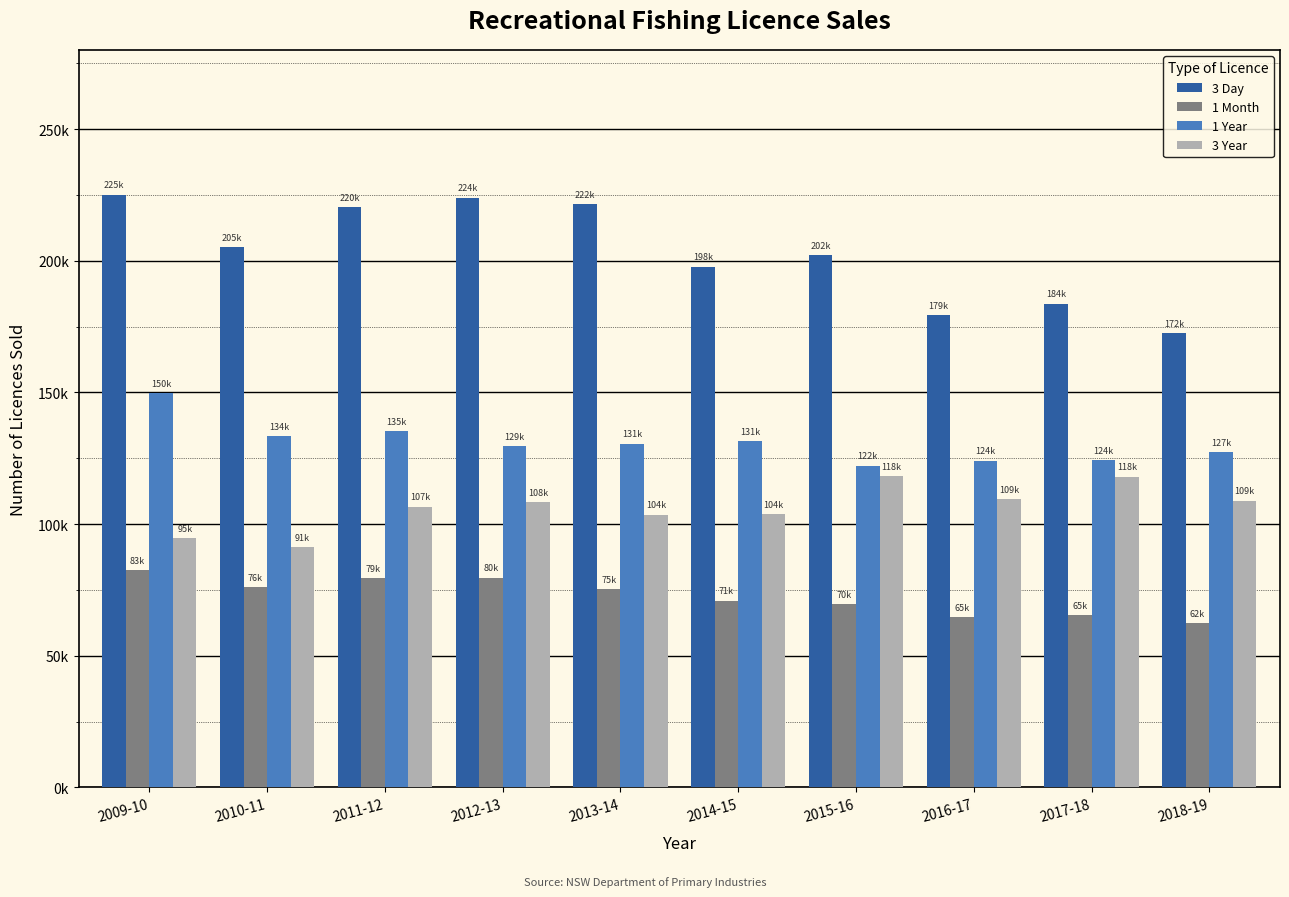

Reading left to right, what are all the values shown in this chart?

3 Day: 2009-10=225173	2010-11=205300	2011-12=220353	2012-13=224017	2013-14=221645	2014-15=197793	2015-16=202202	2016-17=179324	2017-18=183721	2018-19=172471
1 Month: 2009-10=82588	2010-11=76158	2011-12=79452	2012-13=79677	2013-14=75219	2014-15=70921	2015-16=69529	2016-17=64783	2017-18=65370	2018-19=62341
1 Year: 2009-10=149755	2010-11=133526	2011-12=135274	2012-13=129497	2013-14=130610	2014-15=131388	2015-16=122186	2016-17=124105	2017-18=124308	2018-19=127353
3 Year: 2009-10=94589	2010-11=91320	2011-12=106603	2012-13=108262	2013-14=103614	2014-15=103716	2015-16=118343	2016-17=109364	2017-18=118055	2018-19=108881